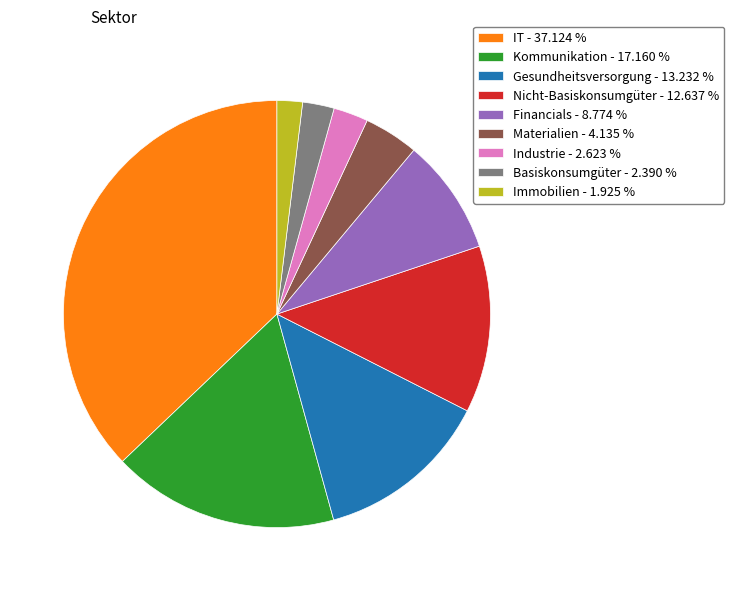

Which category has the biggest portion of the pie?

IT - 37.124 %